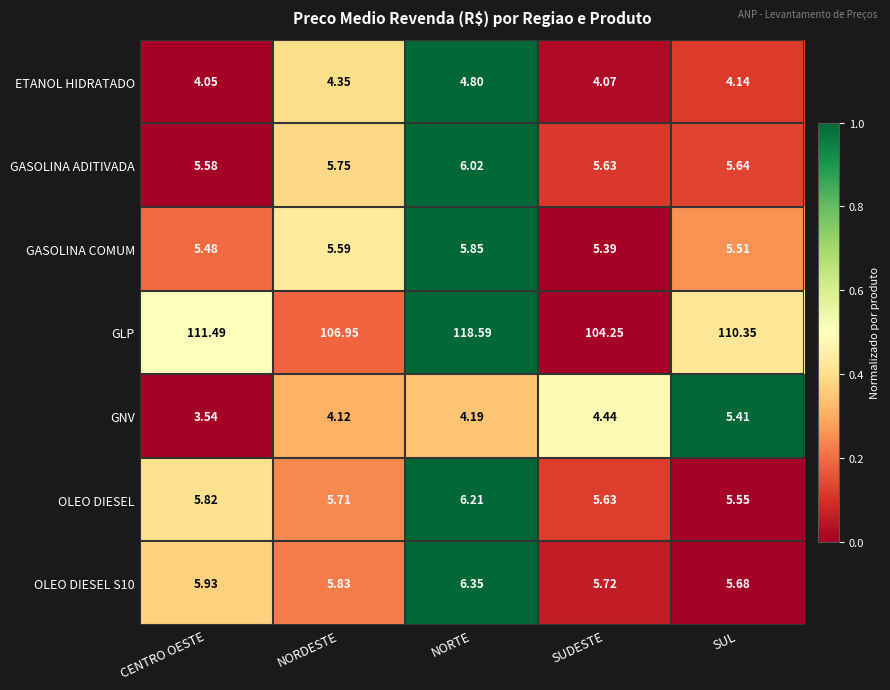

At which category is the sum across all series the highest?

NORTE